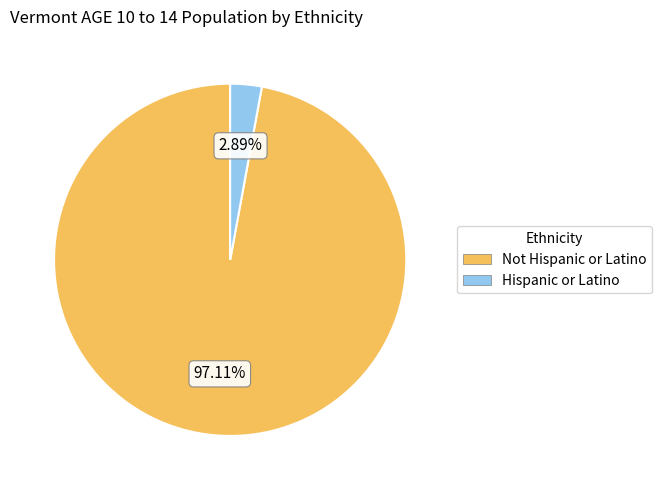

Which slice is the largest?

Not Hispanic or Latino